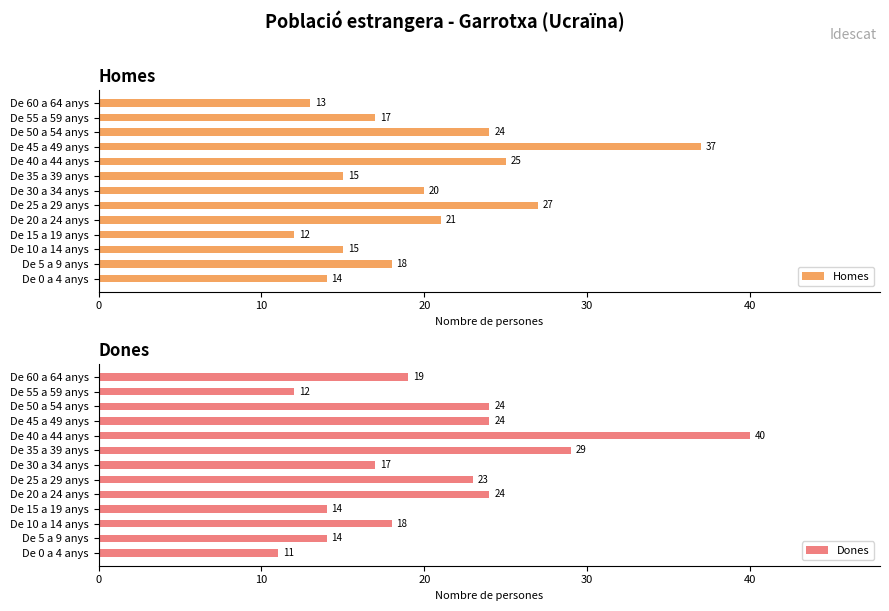

At which label does Homes reach its peak?

De 45 a 49 anys